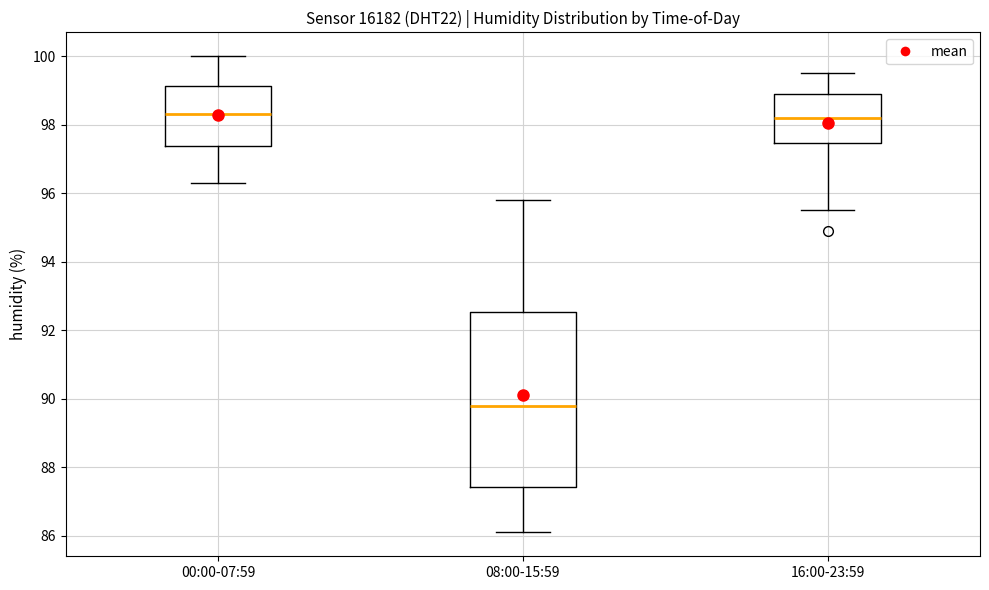

Which box has the lowest median line?

08:00-15:59